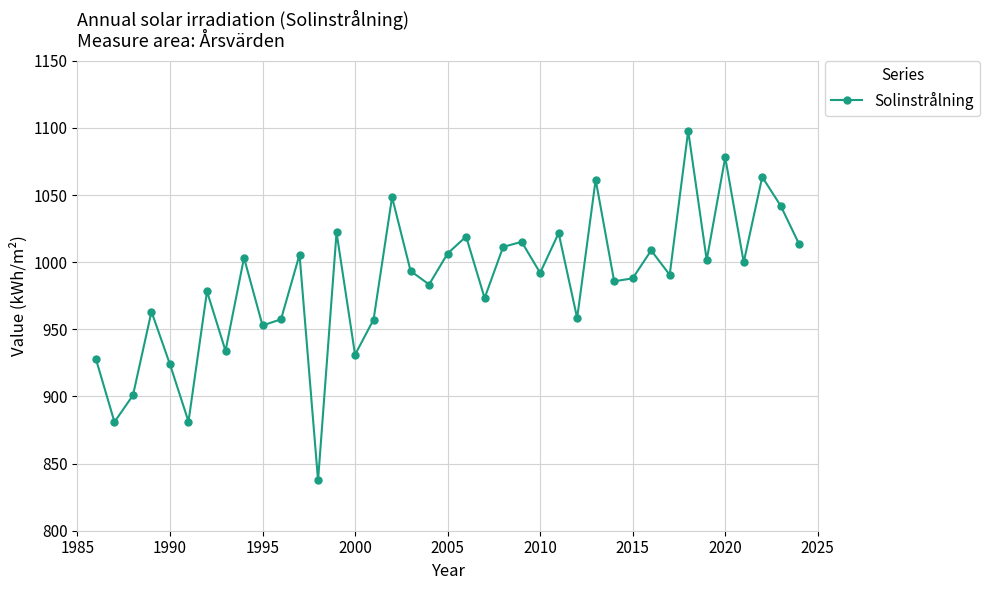

What is the value of the 8th point from the left?

934.0